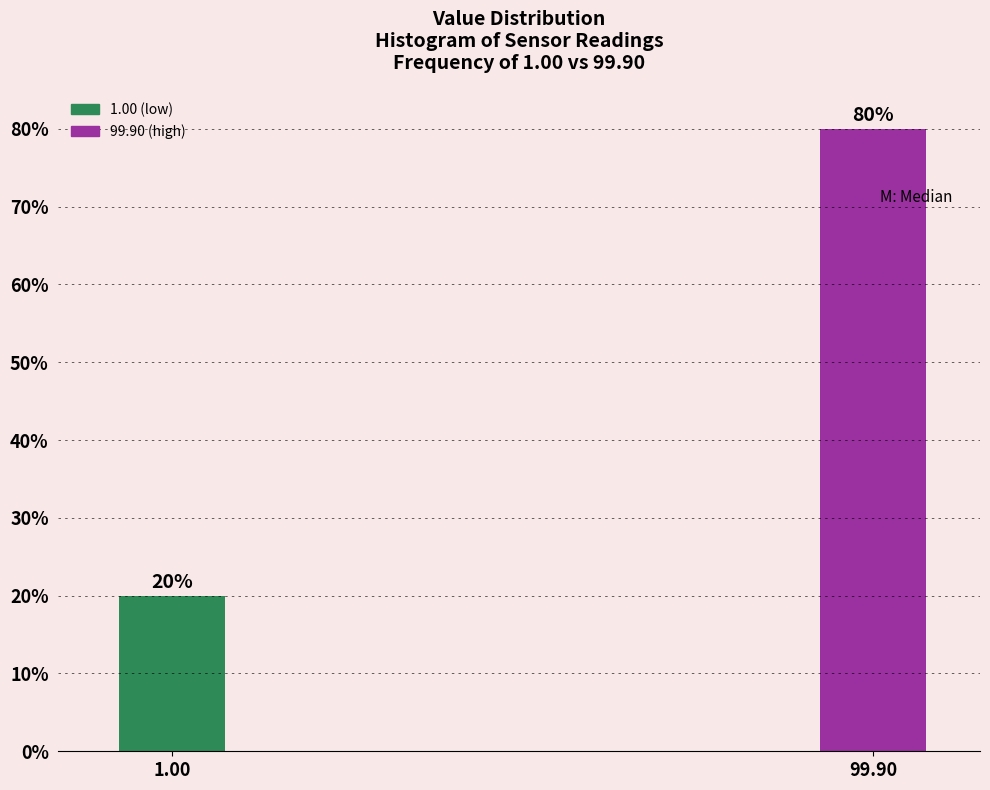

Reading right to left, extract all data points from this chart.

99.90=80	1.00=20